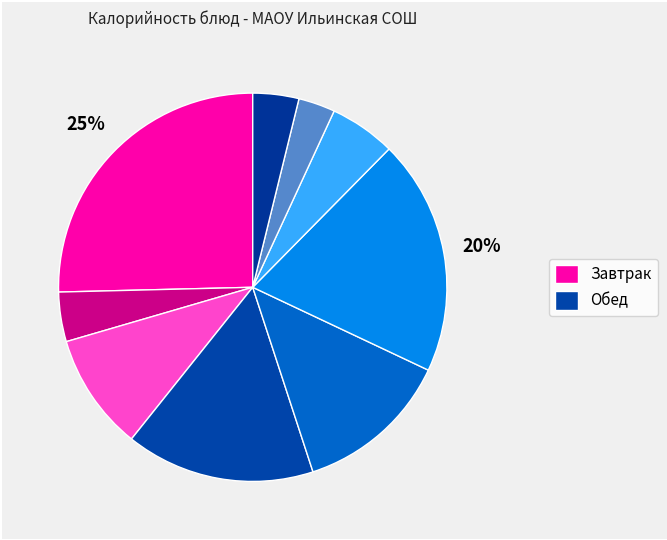

Count the number of slices in the pie.

9